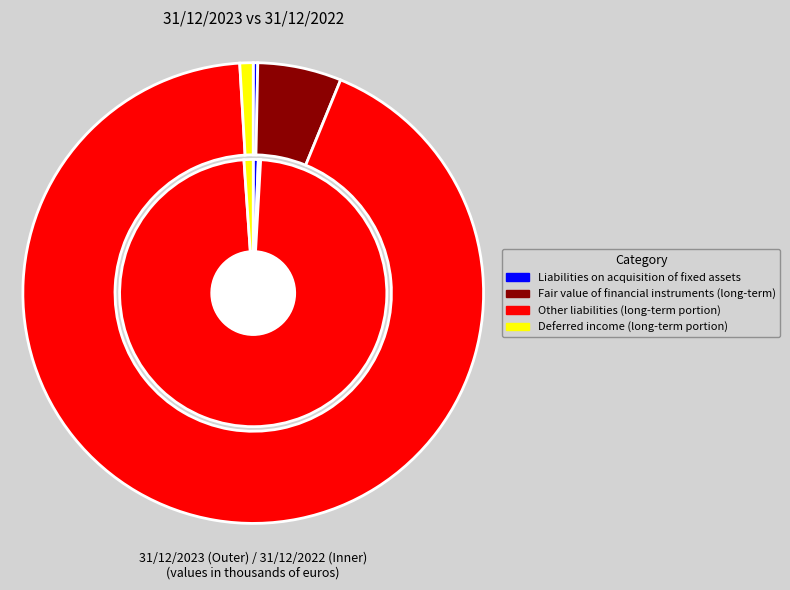

Does Deferred income (long-term portion) account for over 50% of the chart?

No